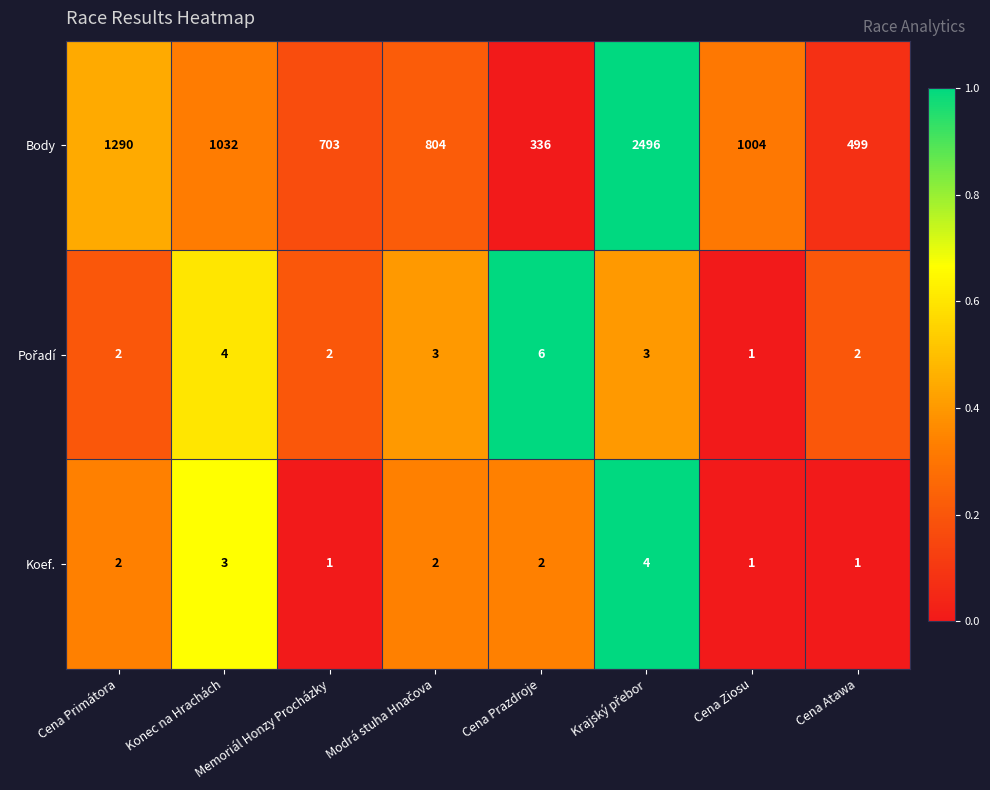

What is the lowest value of the Body series?

336